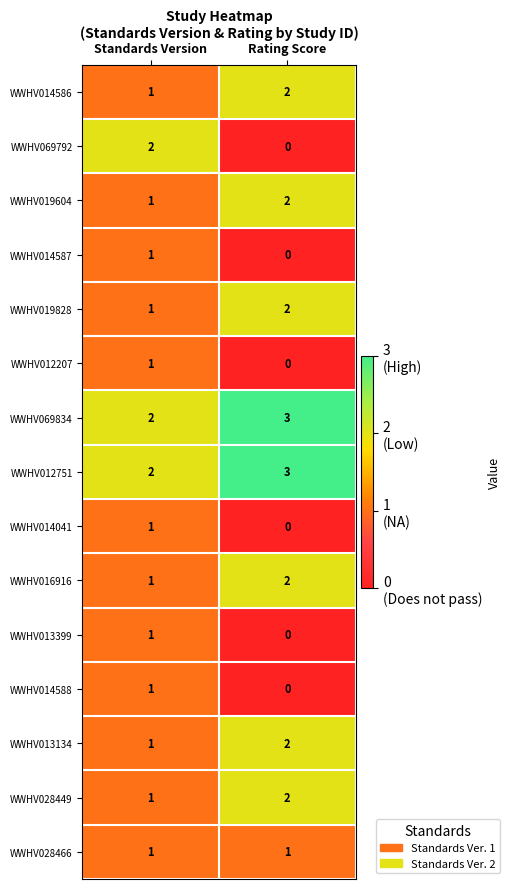

What is the sum of all WWHV019828 values?

3